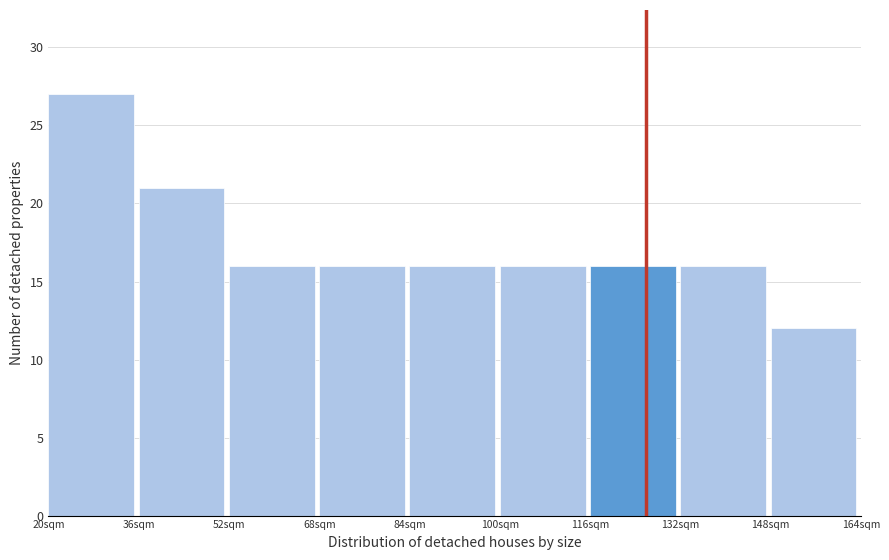

How tall is the bar that spans 52 to 68 on the x-axis? The values are not printed on the chart, so give them approximately, as read against the axis.

16